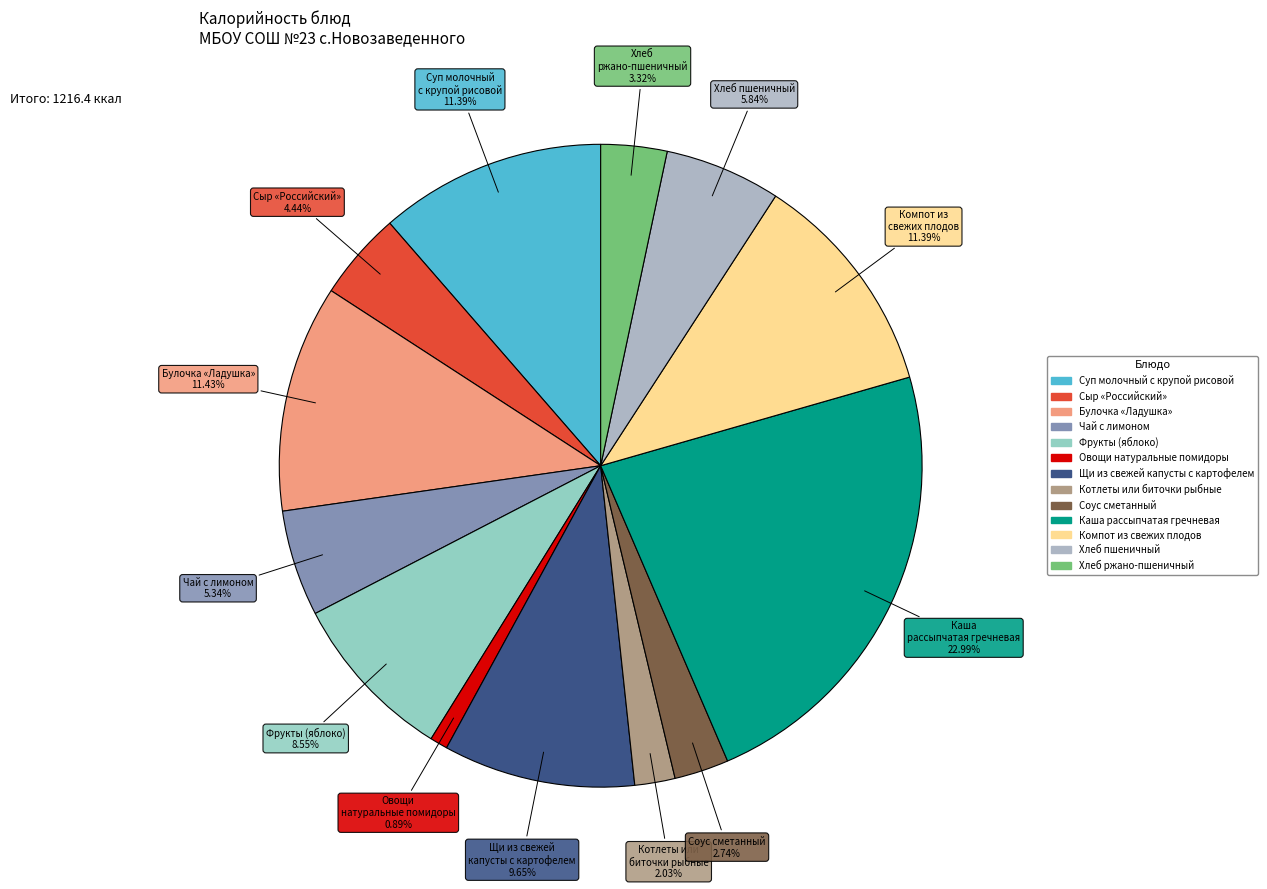

Does Соус сметанный represent more than half of the total?

No